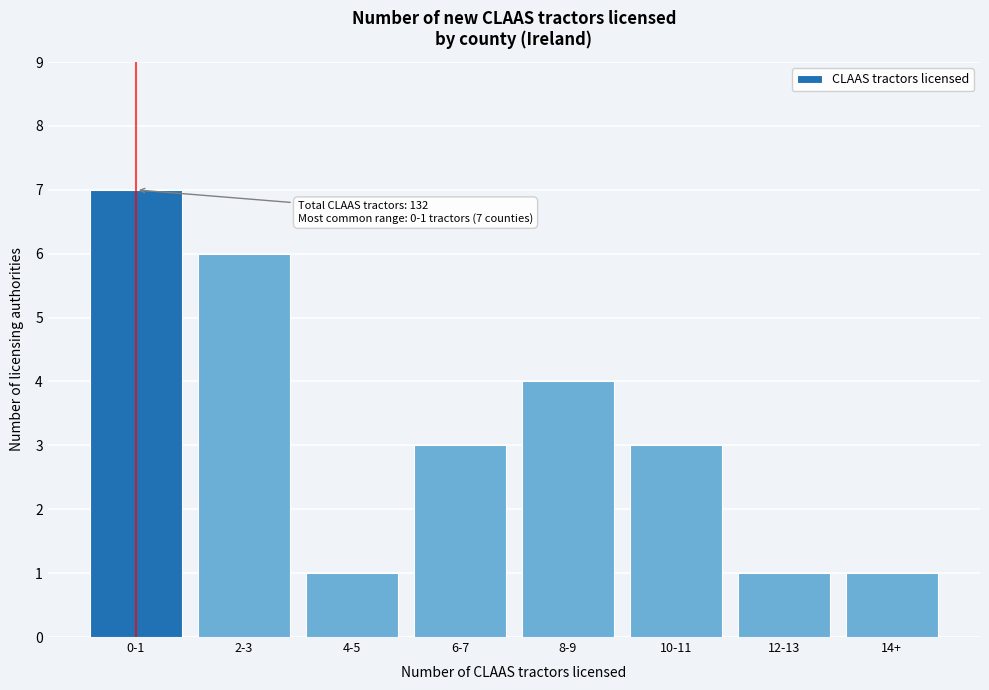

Reading left to right, transcribe all the data shown in this chart.

7	6	1	3	4	3	1	1